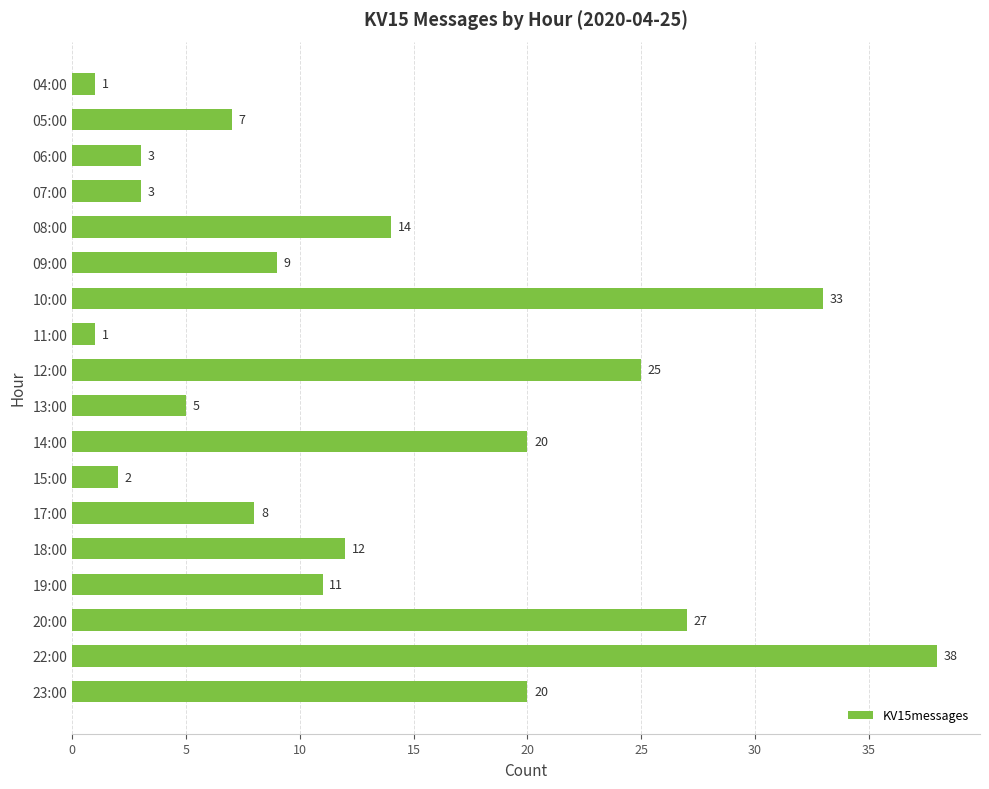

What is the average value?

13